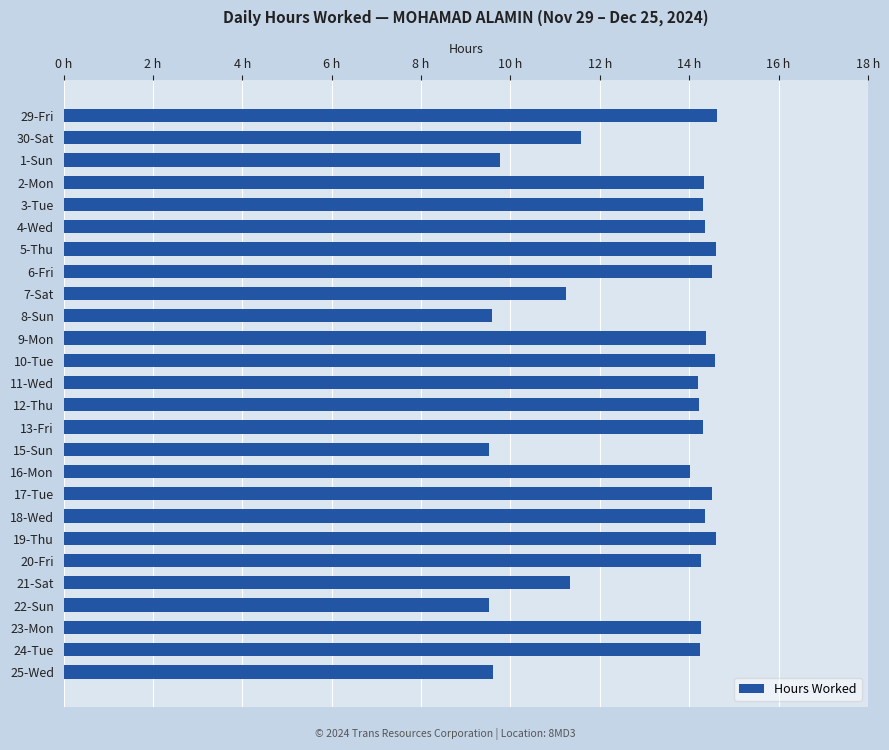

What is the average value?

13.1